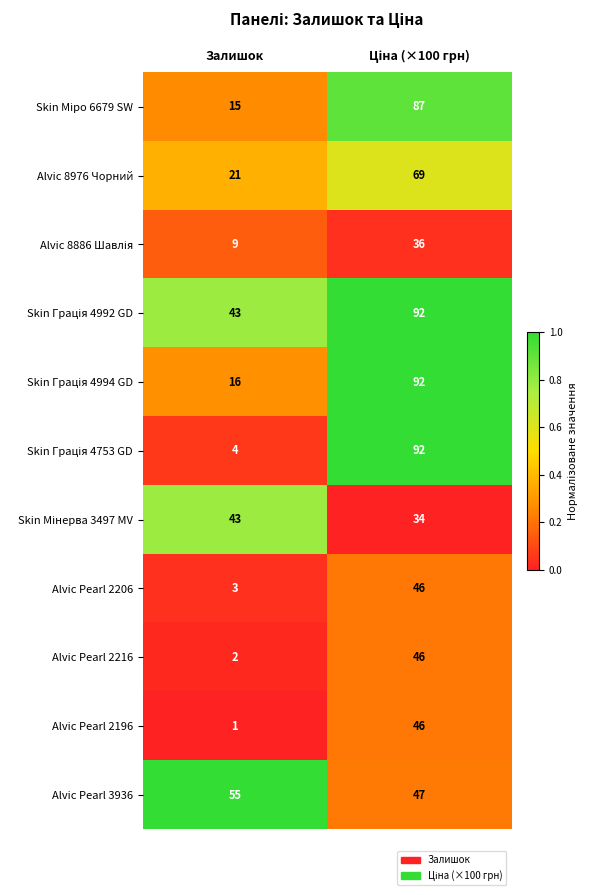

What is the total value across all series at Залишок?

212